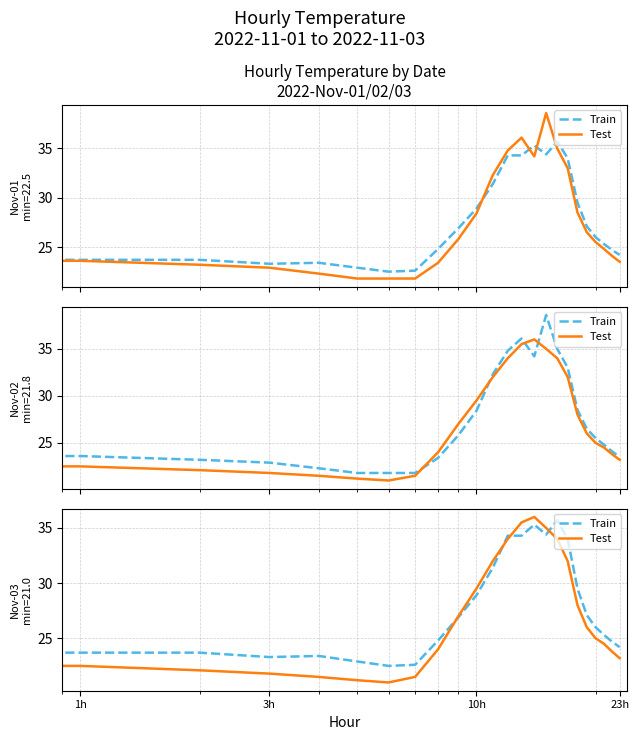

True or false: Train has a value of 22.9 at 5.

True